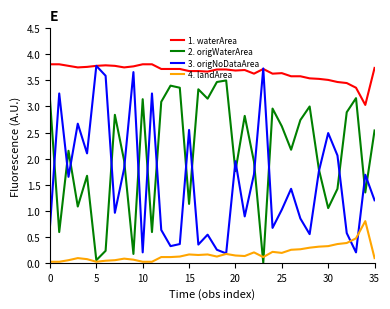

Rank the series by their average value, from highest to lowest.

1. waterArea, 2. origWaterArea, 3. origNoDataArea, 4. landArea